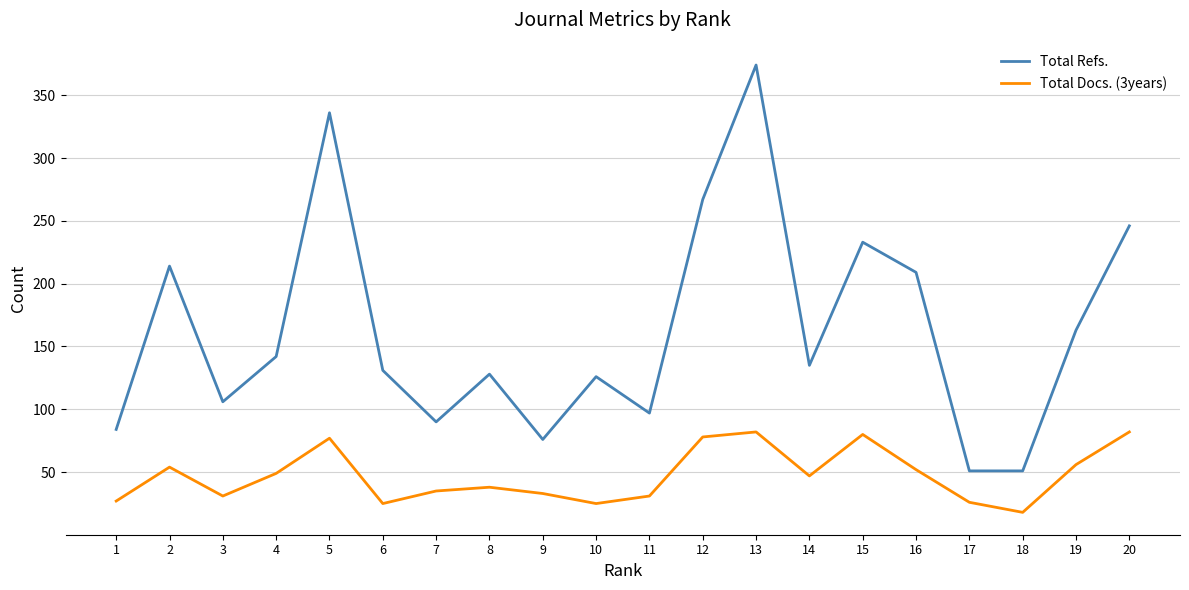

Which series has the largest range (max minus min)?

Total Refs.